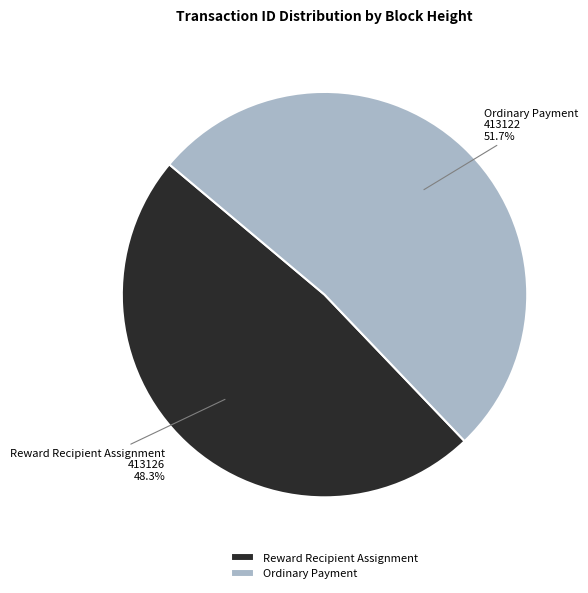

Count the number of slices in the pie.

2